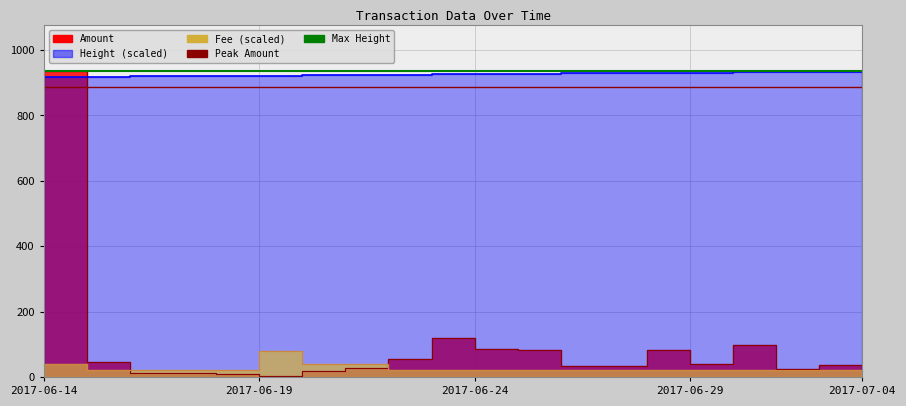

What is the difference between the maximum and second lowest values in the Amount series?

926.5